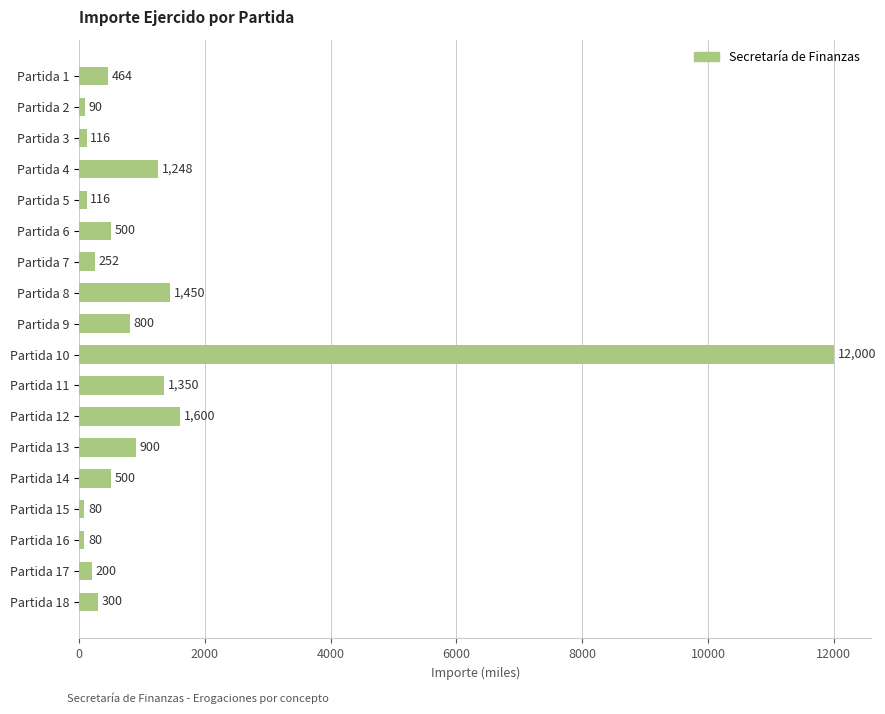

Reading top to bottom, transcribe all the data shown in this chart.

464	90	116	1248	116	500	252	1450	800	12000	1350	1600	900	500	80	80	200	300